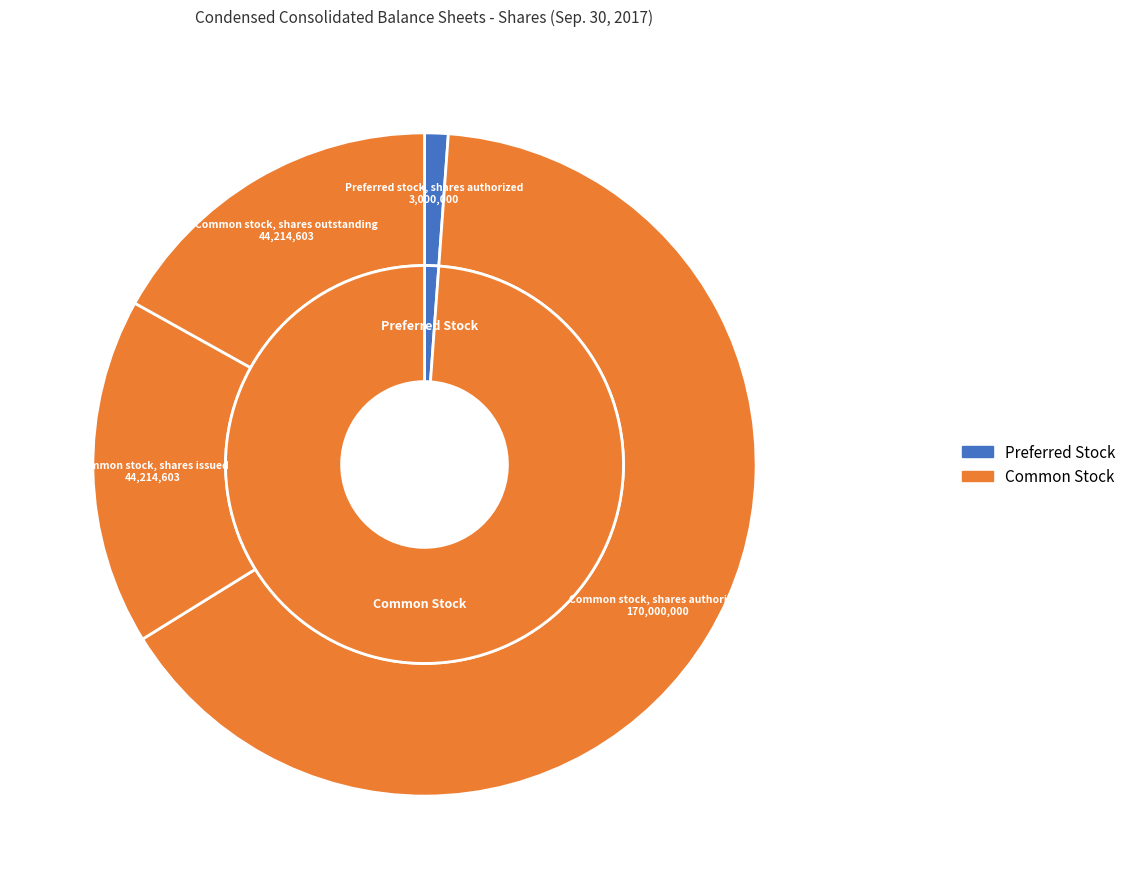

Which slice is the largest?

Common stock, shares authorized